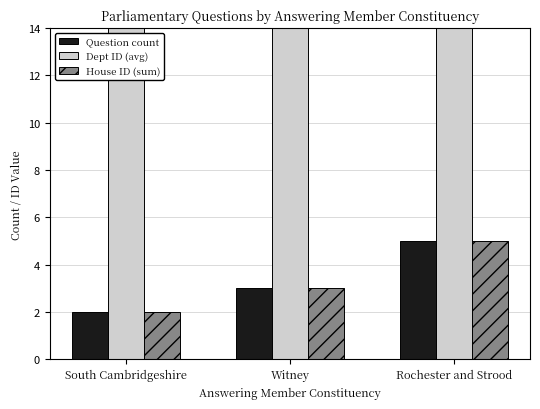

At South Cambridgeshire, list the series in order from largest to smallest.

Dept ID (avg), Question count, House ID (sum)